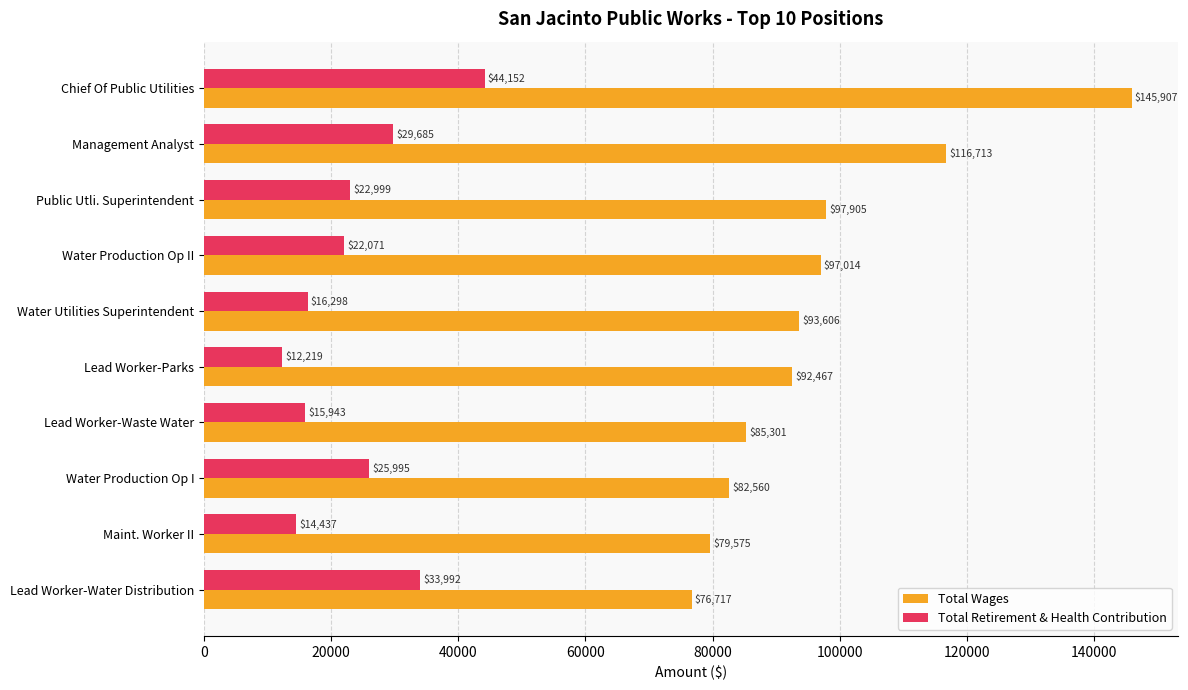

What is the highest value of the Total Wages series?

145907